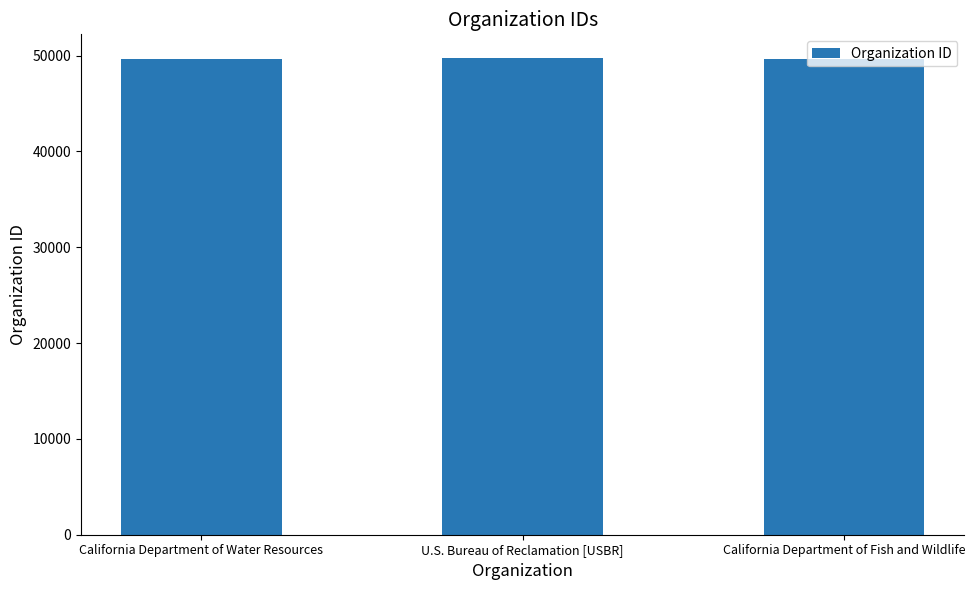

The chart shows a value of 49731 at U.S. Bureau of Reclamation [USBR]. True or false?

True